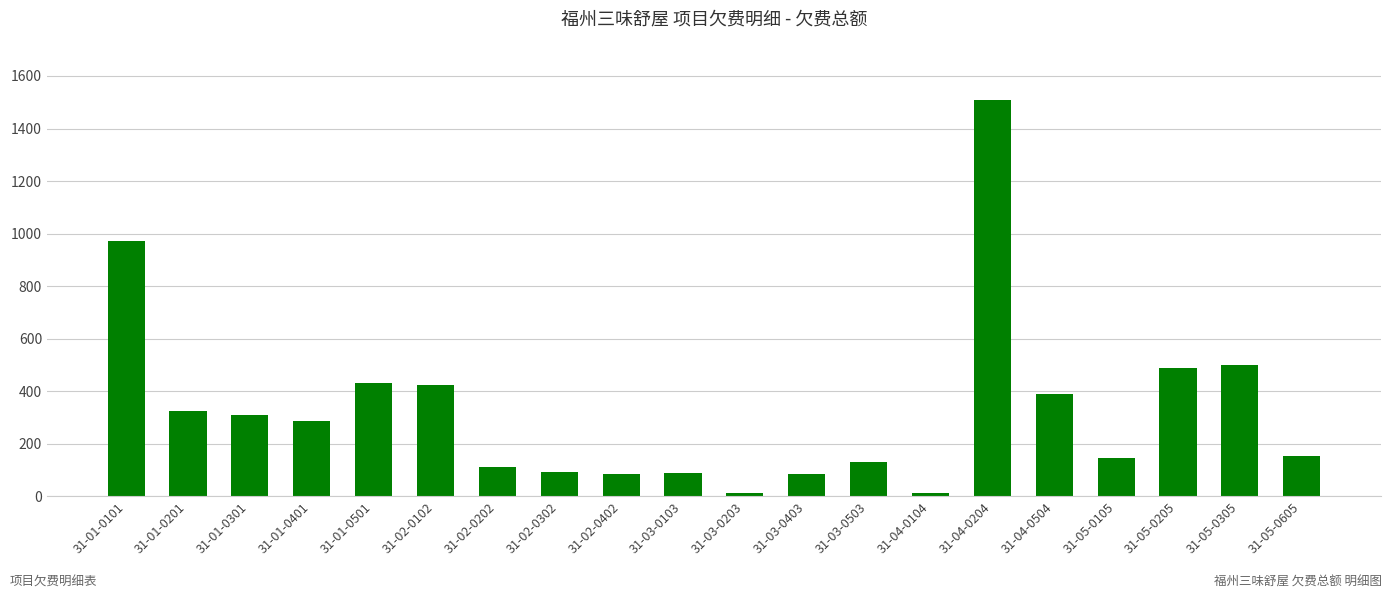

What is the value of the 15th bar from the left?

1508.3